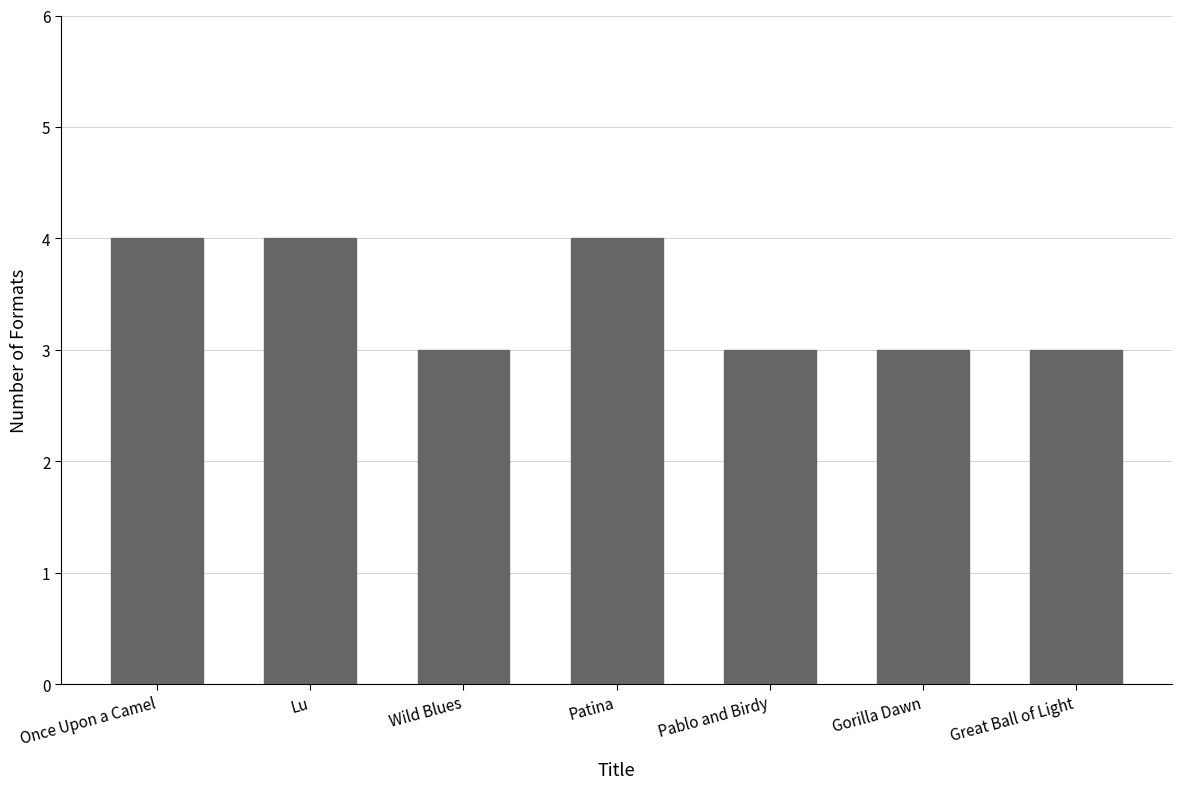

What is the ratio of the value at Pablo and Birdy to the value at Patina?

0.8